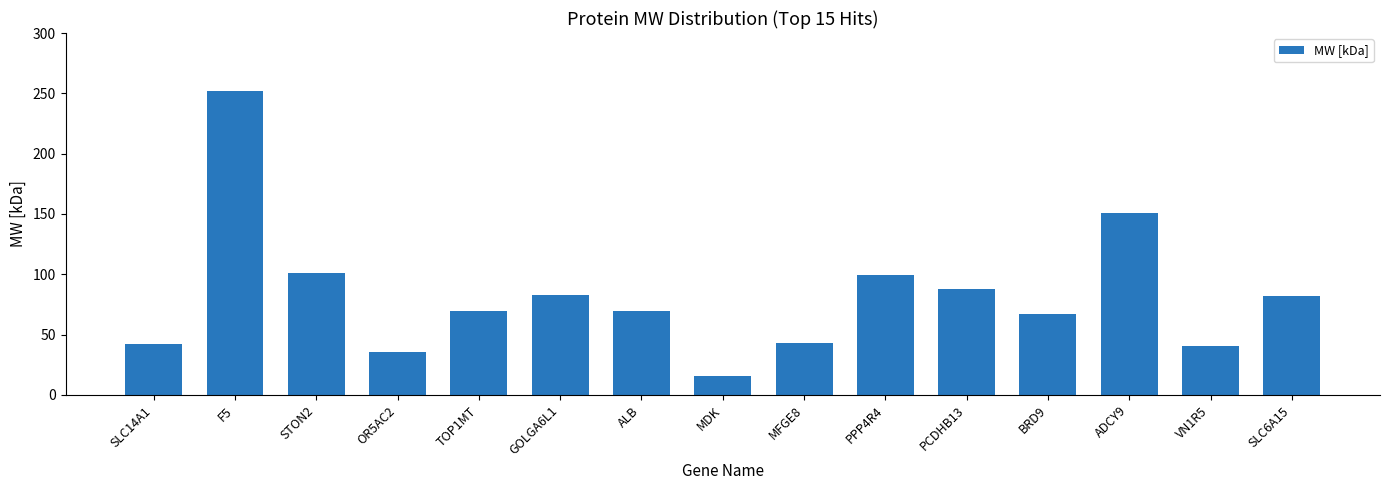

What is the label of the 9th bar from the right?

ALB